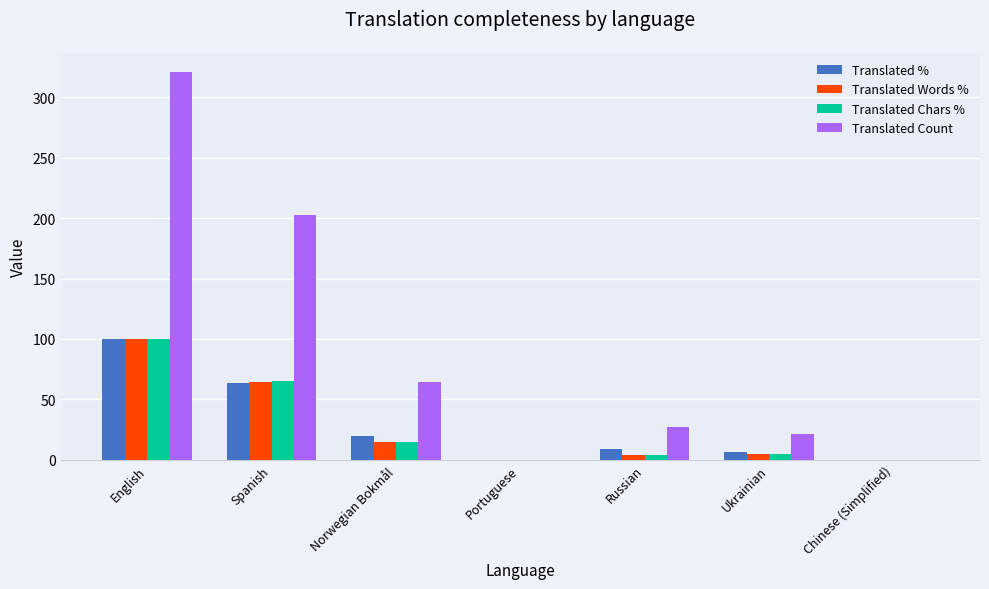

What is the total value across all series at Norwegian Bokmål?

112.8